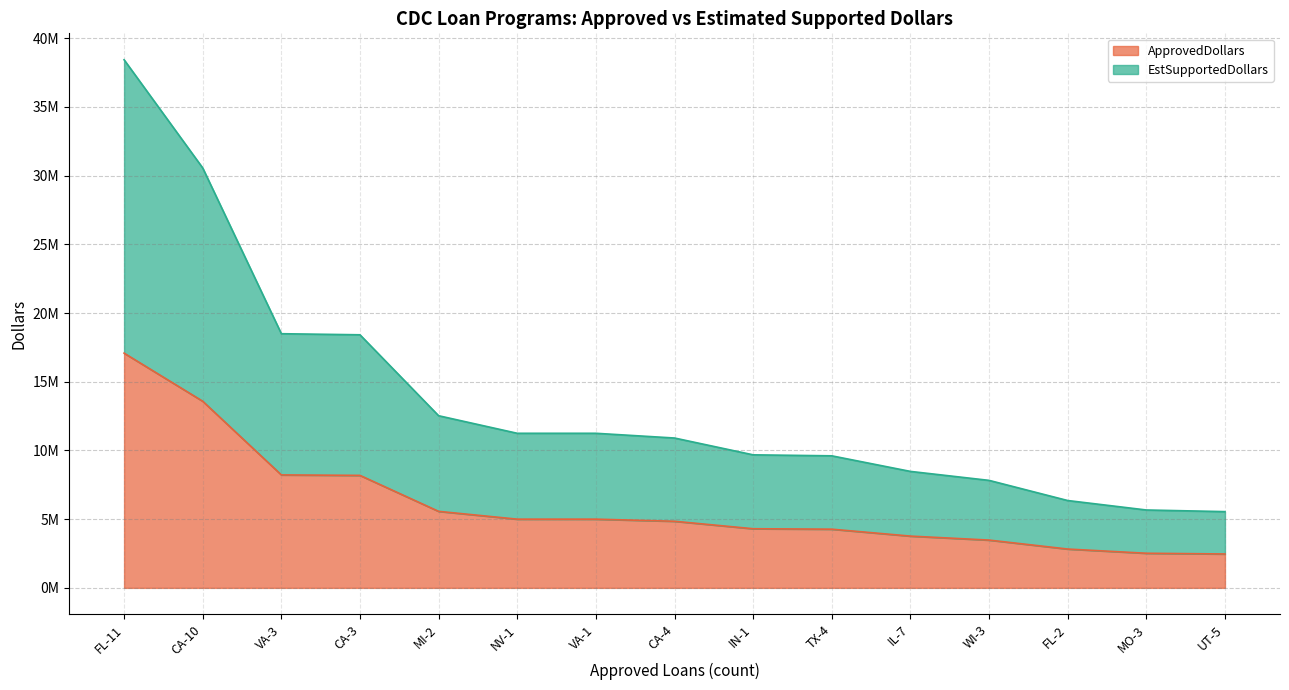

At which label does ApprovedDollars first exceed 4847000?

FL-11